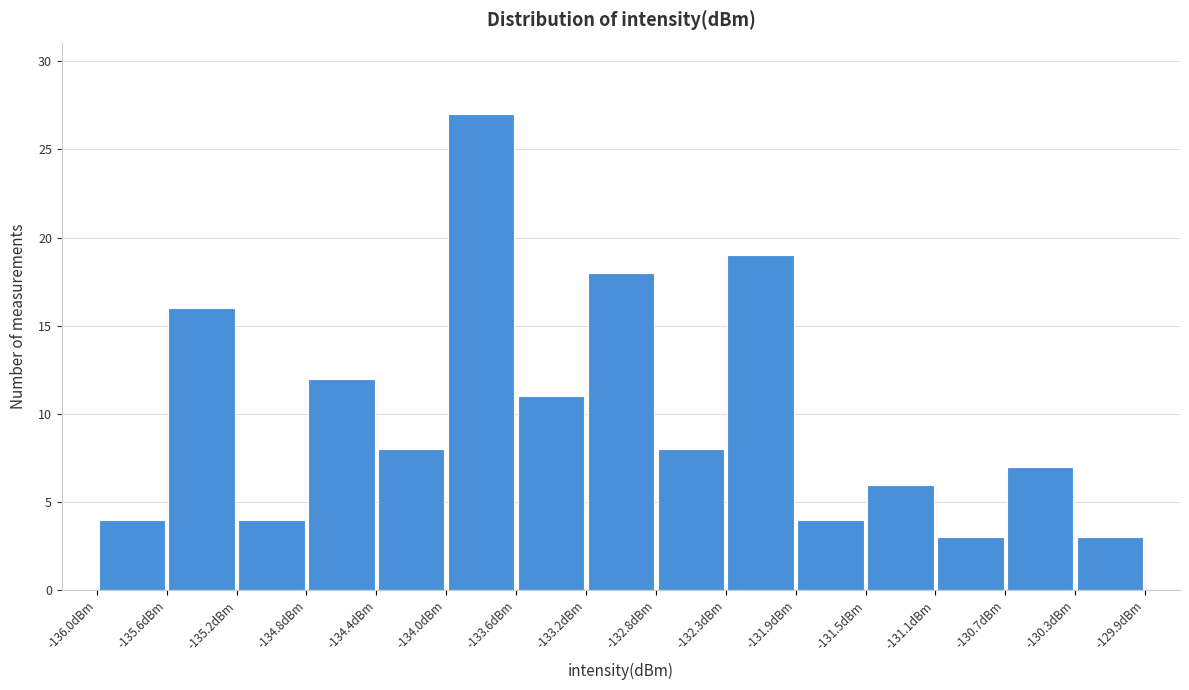

How tall is the bar that spans -135.20 to -134.80 on the x-axis? Neither the bar edges nor the heights are printed on the chart, so give them approximately, as read against the axes.

4